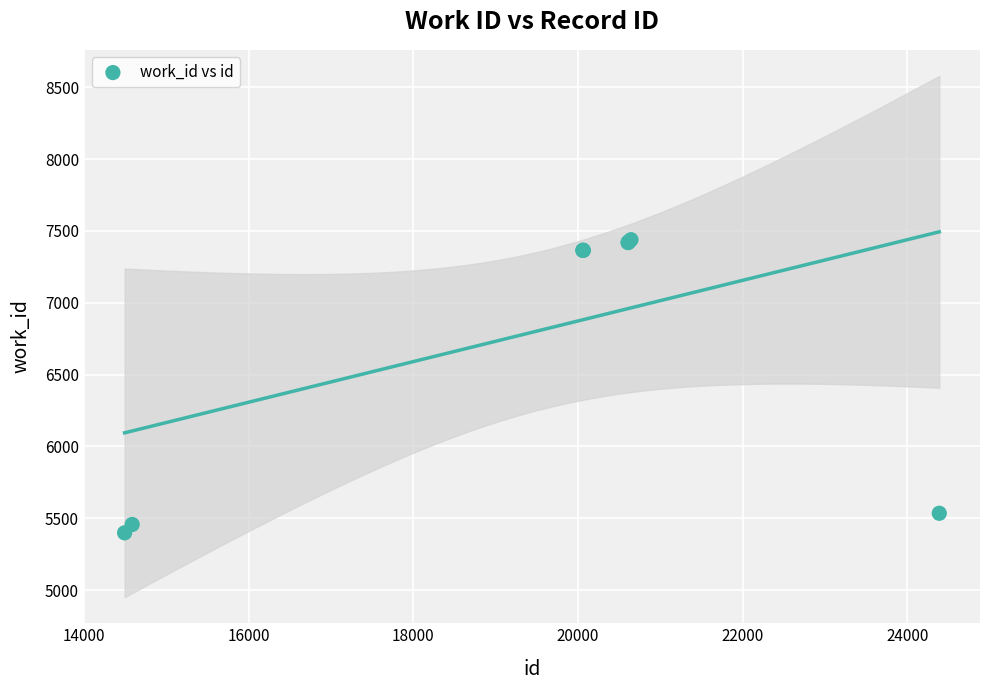

What Y value in the scatter plot is closest to 6419?

5535